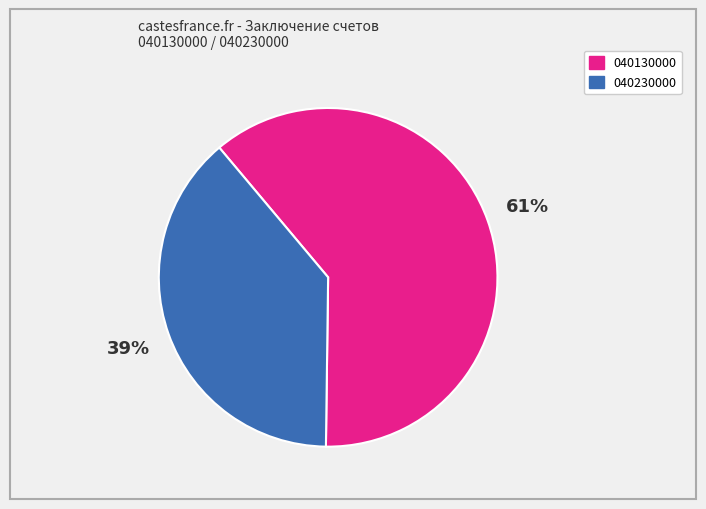

Is there a majority slice in this chart?

Yes